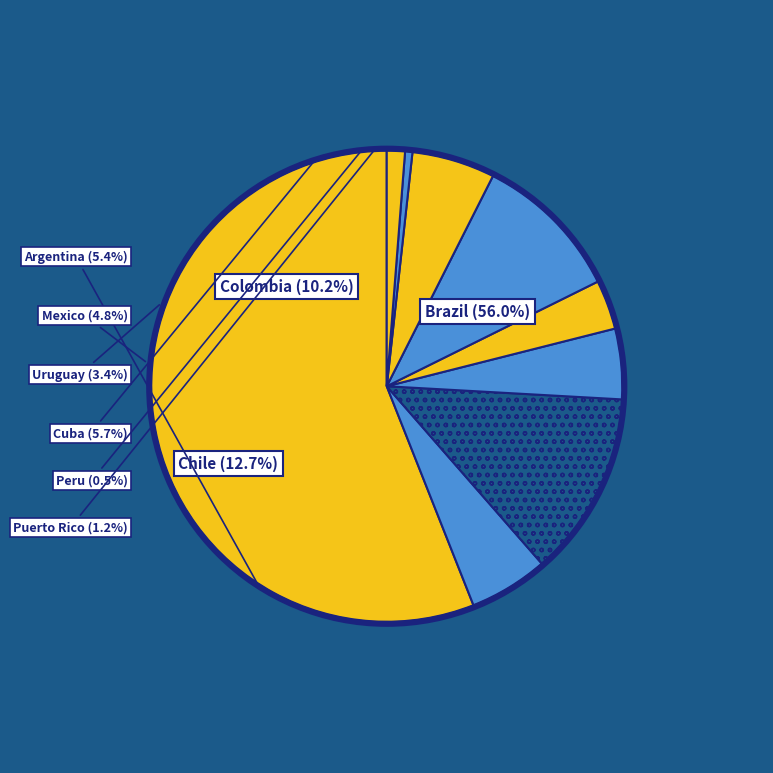

Is there any slice that represents more than half of the pie?

Yes